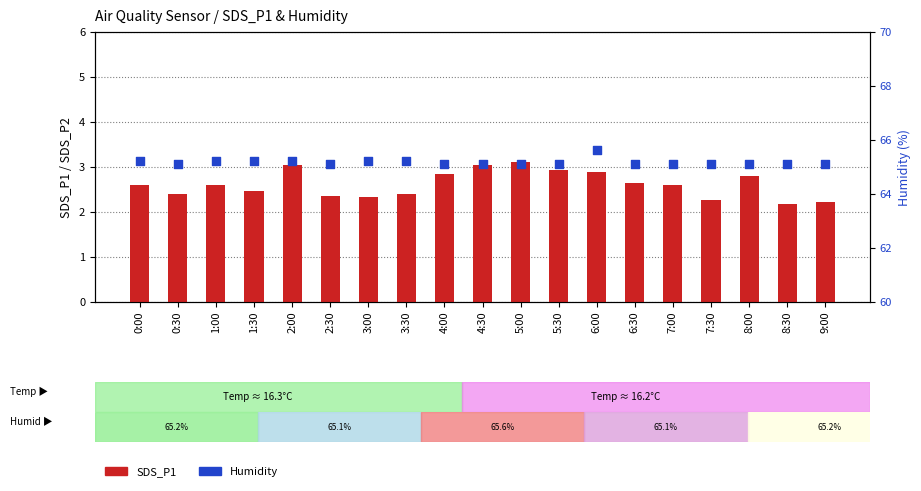

At how many categories does at least one series exceed 43?

19